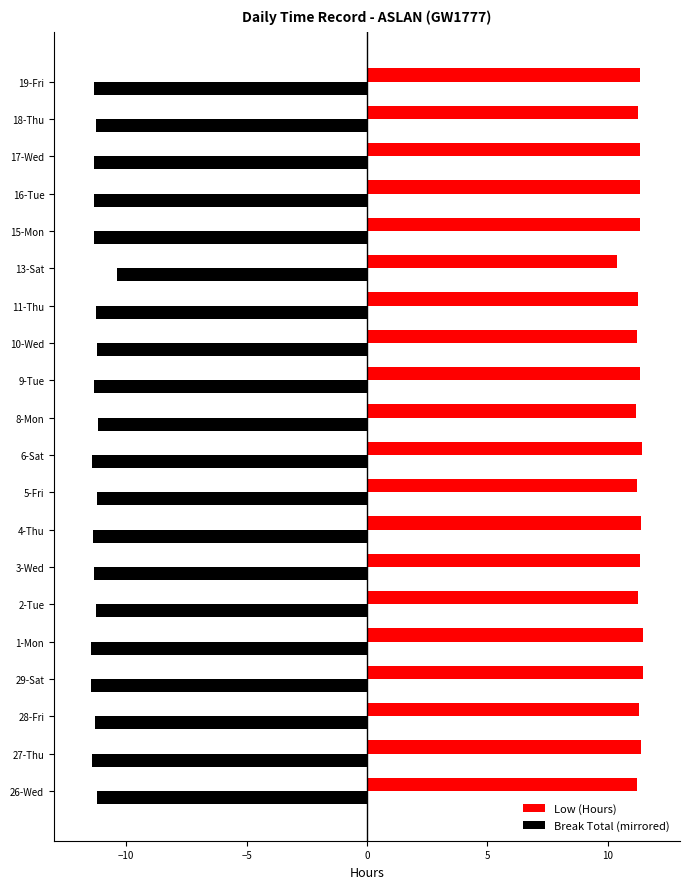

What is the minimum value shown in the chart?

-11.5